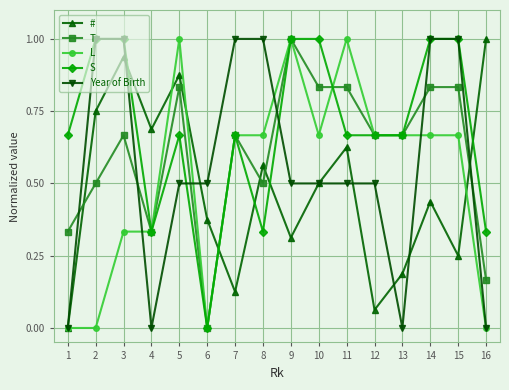

What is the total value across all series at 16?

1.5